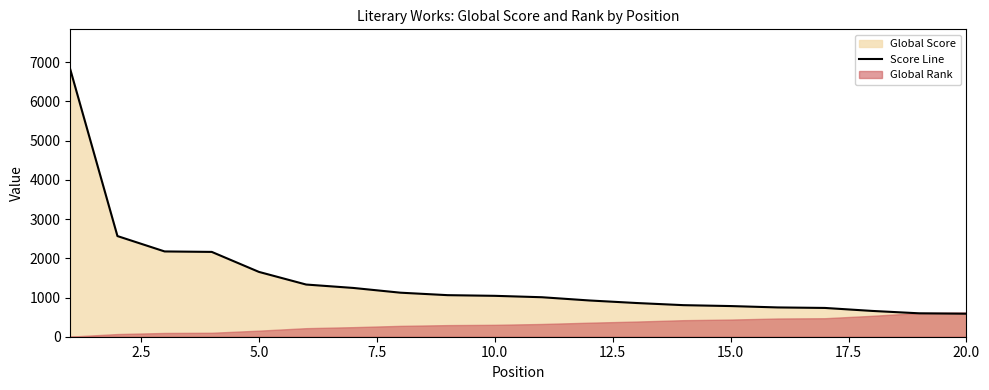

How many lines are shown in the chart?

1